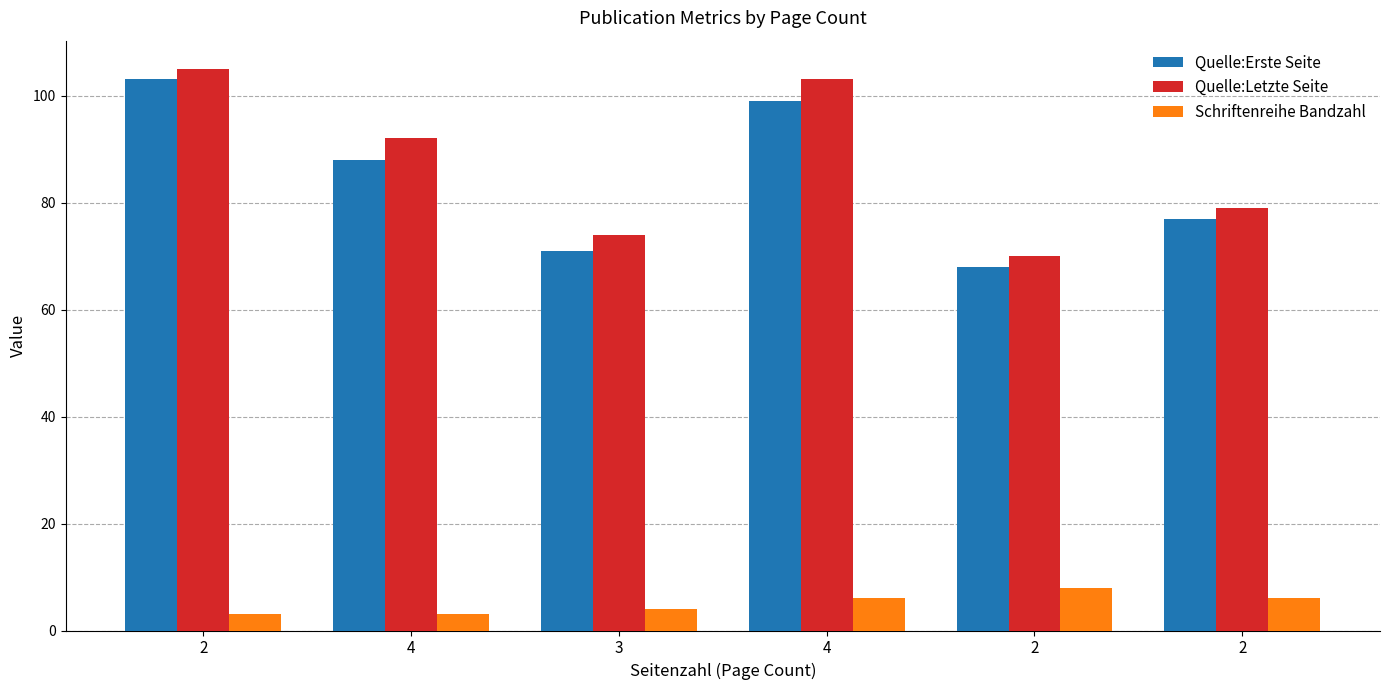

Rank the categories by Schriftenreihe Bandzahl value from highest to lowest.

2, 4, 2, 3, 2, 4